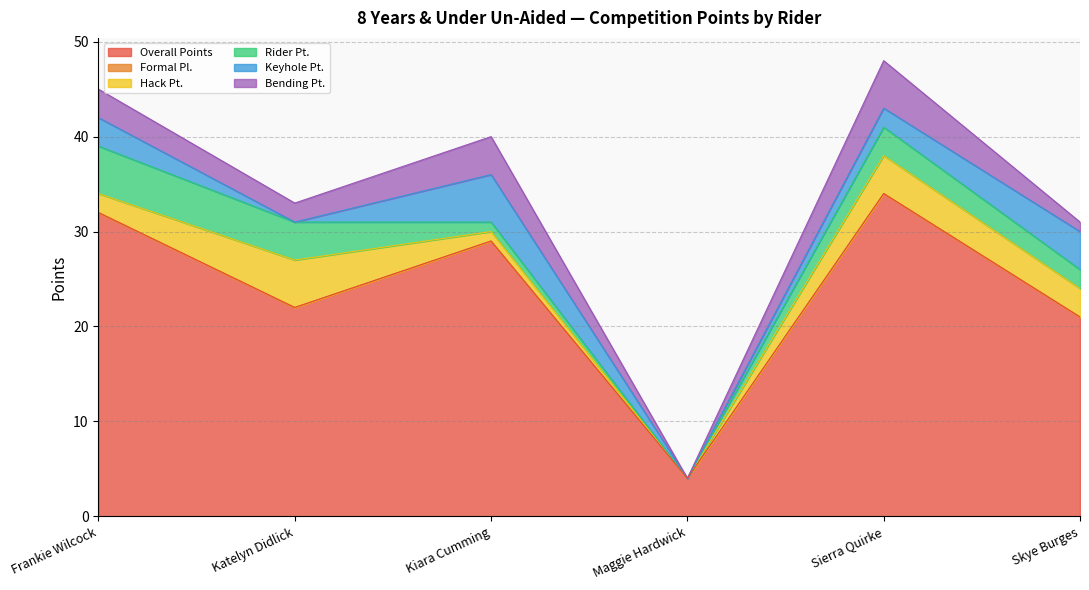

What is the average value of the Rider Pt. series?

2